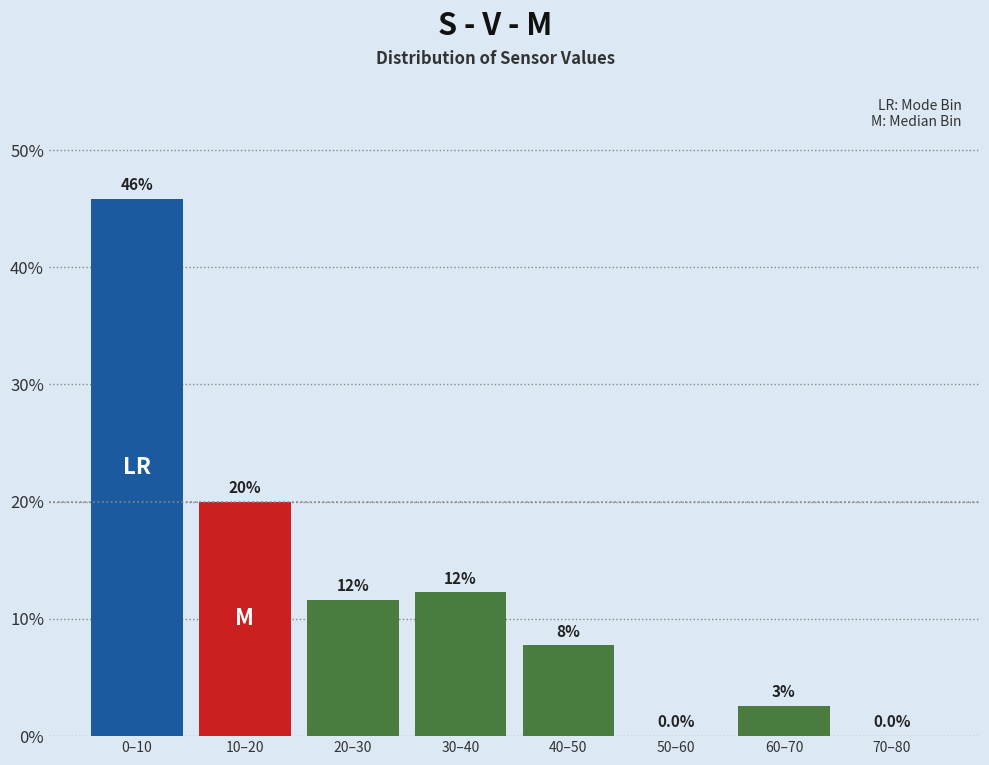

Between 50–60 and 40–50, which is larger?

40–50